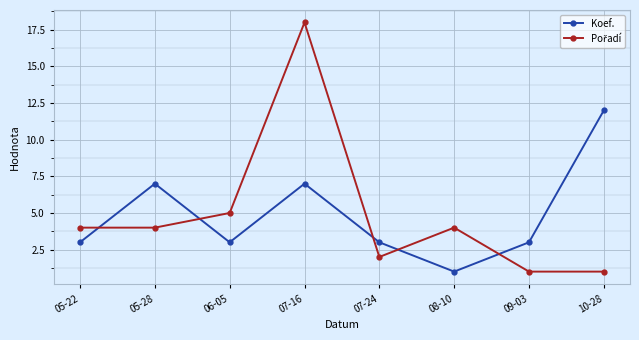

What is the total value across all series at 06-05?

8